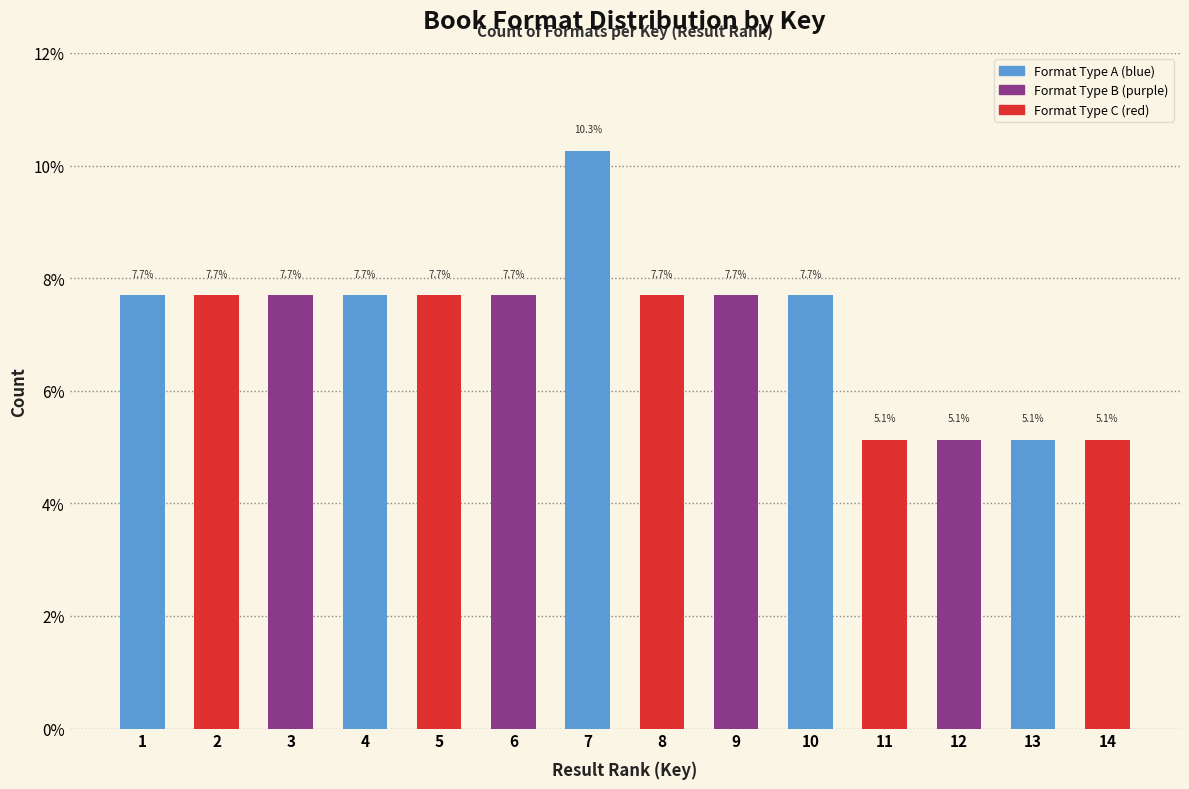

Reading left to right, extract all data points from this chart.

7.7	7.7	7.7	7.7	7.7	7.7	10.3	7.7	7.7	7.7	5.1	5.1	5.1	5.1